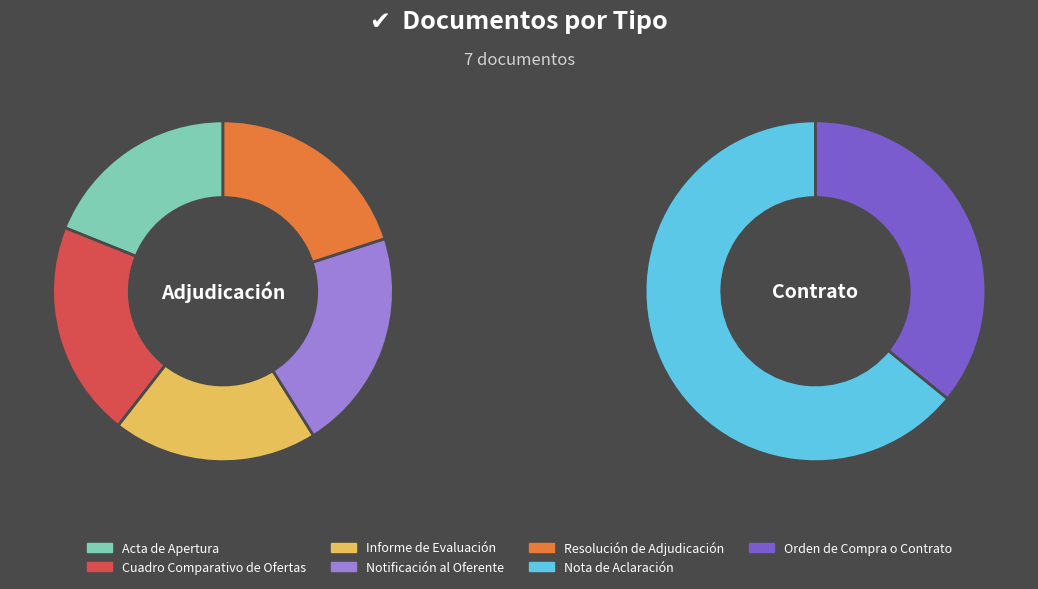

How many segments does this pie chart have?

7